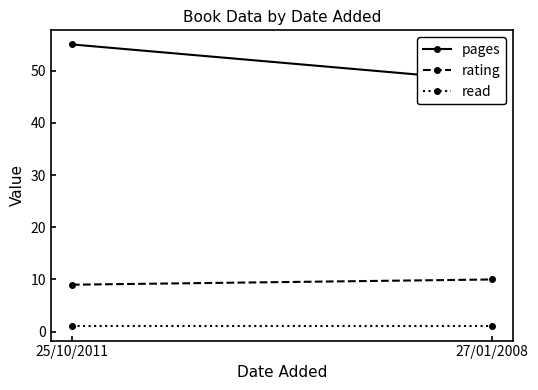

What is the difference between the maximum and minimum values in the rating series?

1